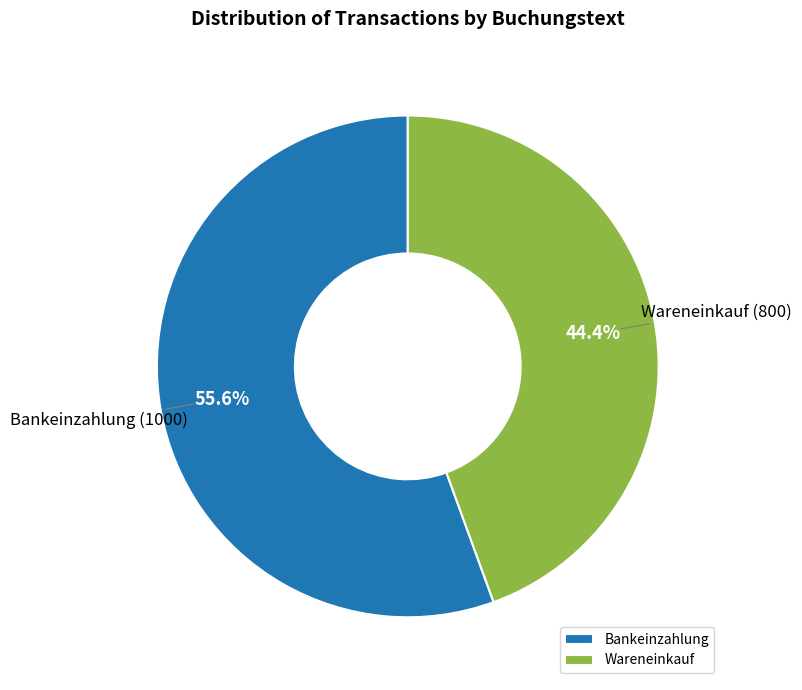

Is the sum of Bankeinzahlung and Wareneinkauf greater than half?

Yes